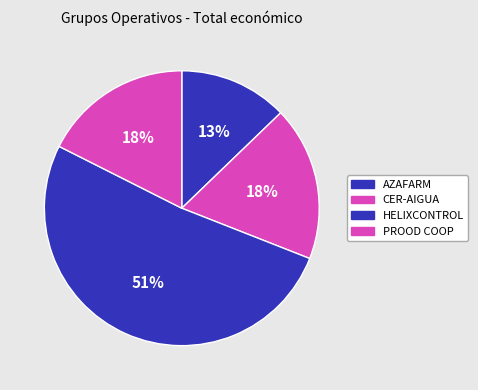

Between HELIXCONTROL and CER-AIGUA, which is larger?

HELIXCONTROL